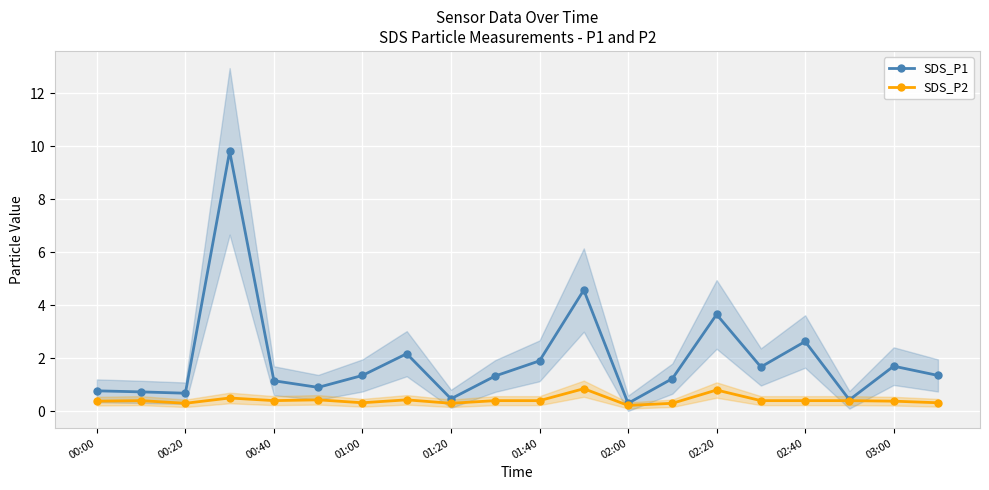

What is the lowest value of the SDS_P2 series?

0.2